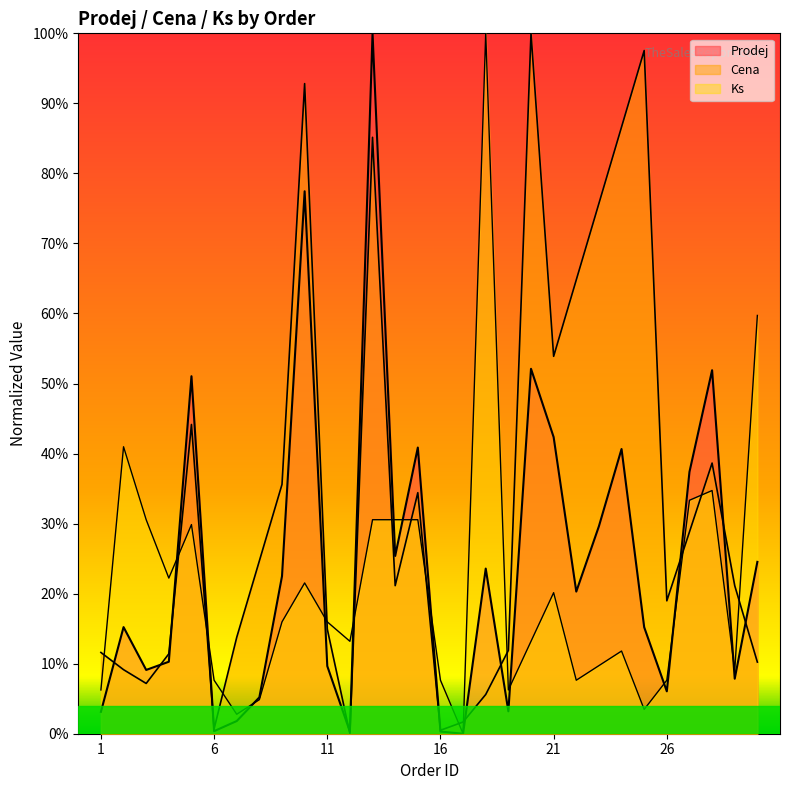

How many intersections are there between Prodej and Ks?

12